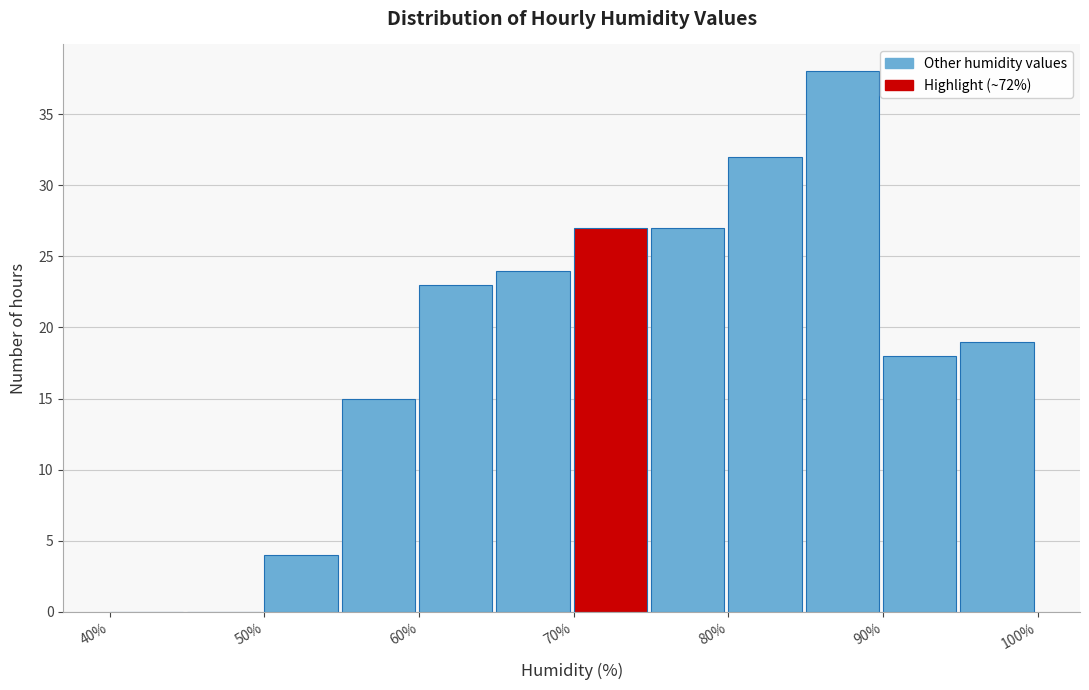

What is the height of the bar covering 60 to 65 on the x-axis? The values are not printed on the chart, so give them approximately, as read against the axis.

23